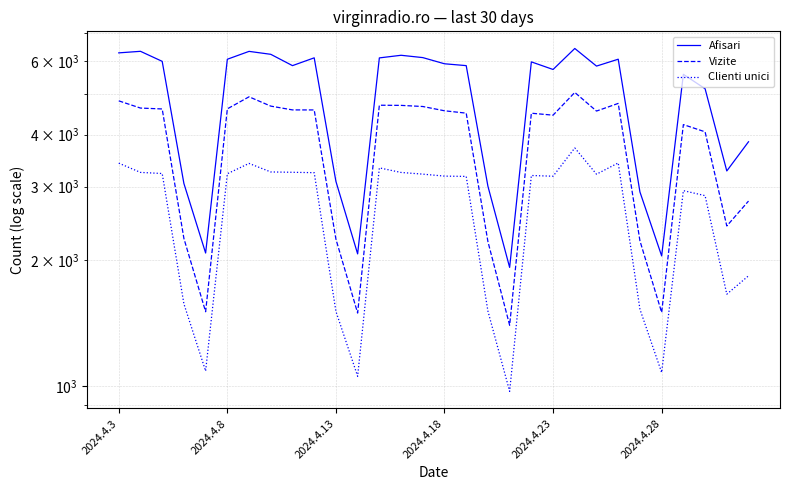

Which category has the lowest value across all series?

18